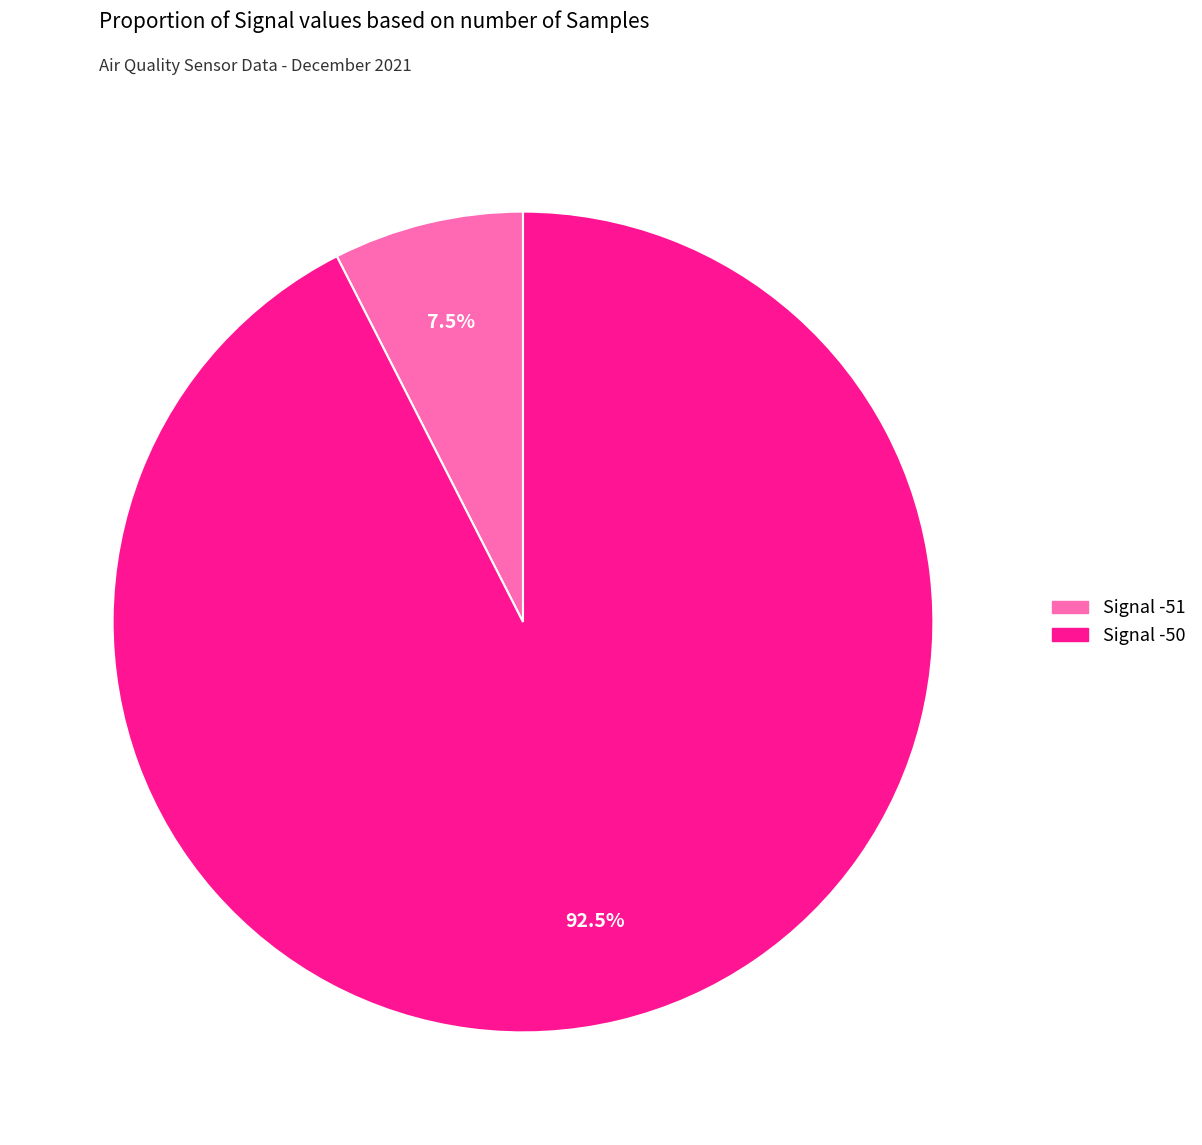

Is there any slice that represents more than half of the pie?

Yes